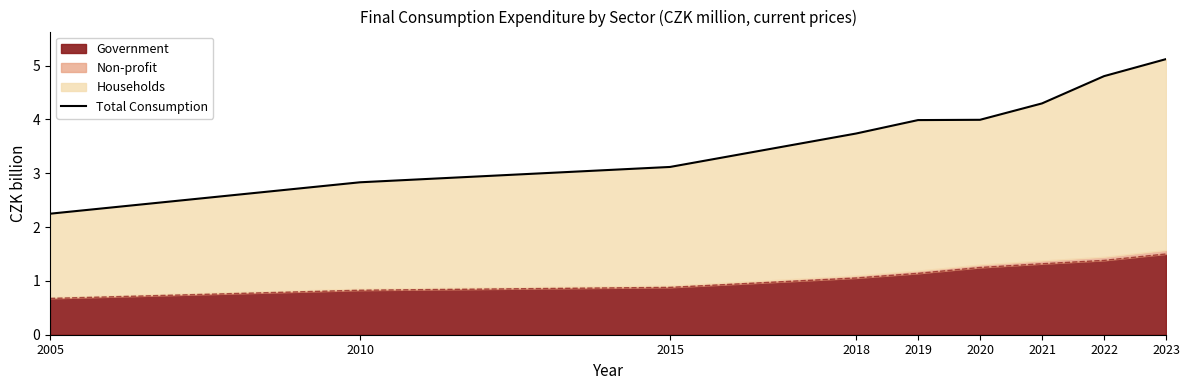

Rank the categories by value from highest to lowest.

2023, 2022, 2021, 2020, 2019, 2018, 2015, 2010, 2005